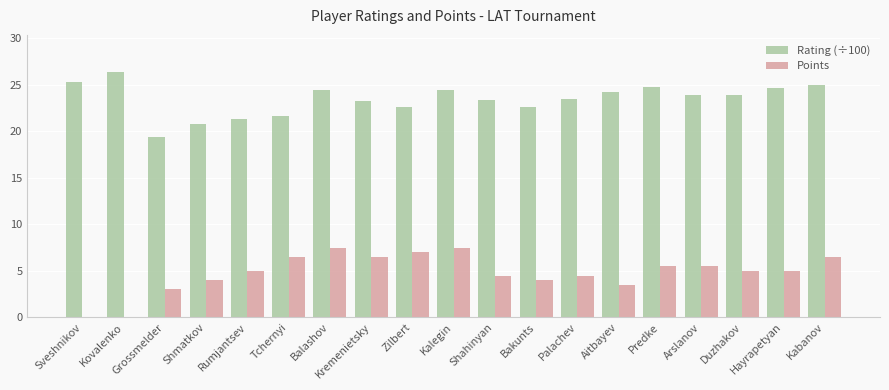

What are all the series names shown in the legend?

Rating (÷100), Points